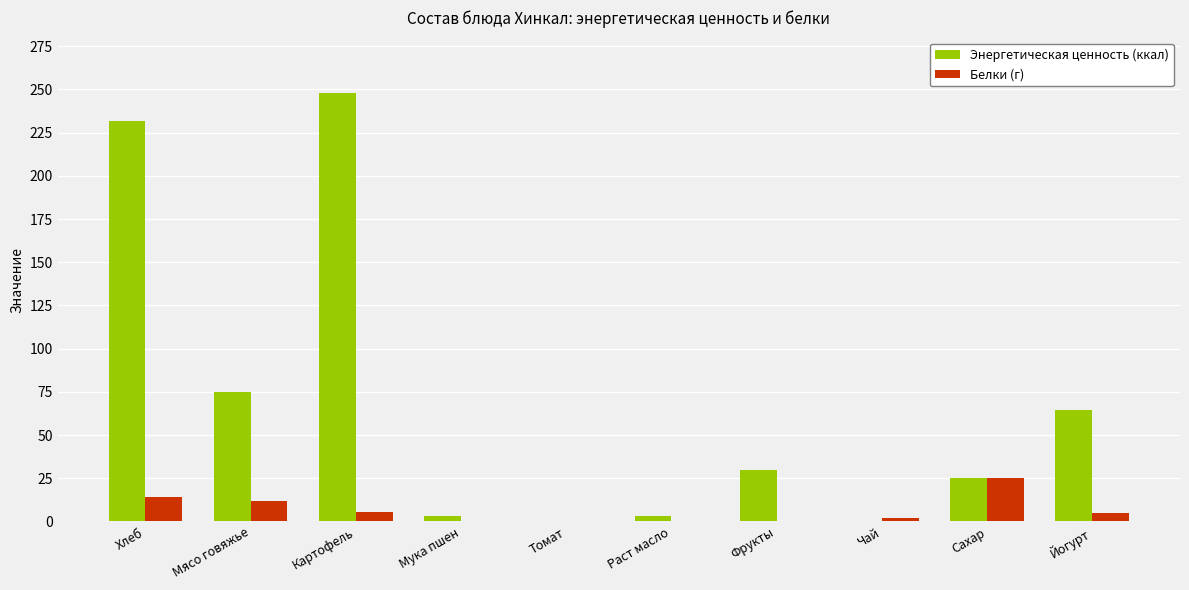

Which series changed the most between Картофель and Мука пшен?

Энергетическая ценность (ккал)